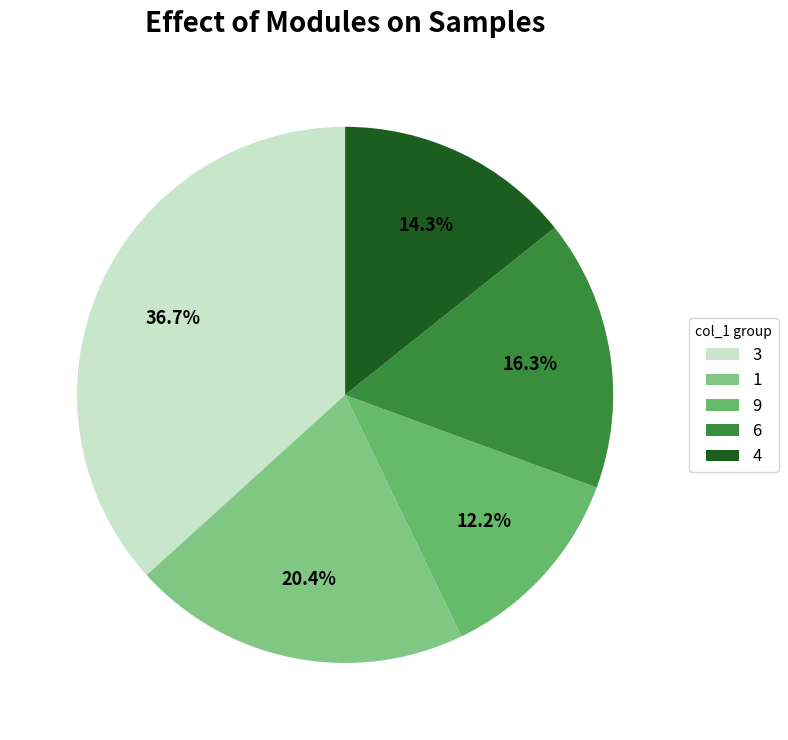

Count the number of slices in the pie.

5